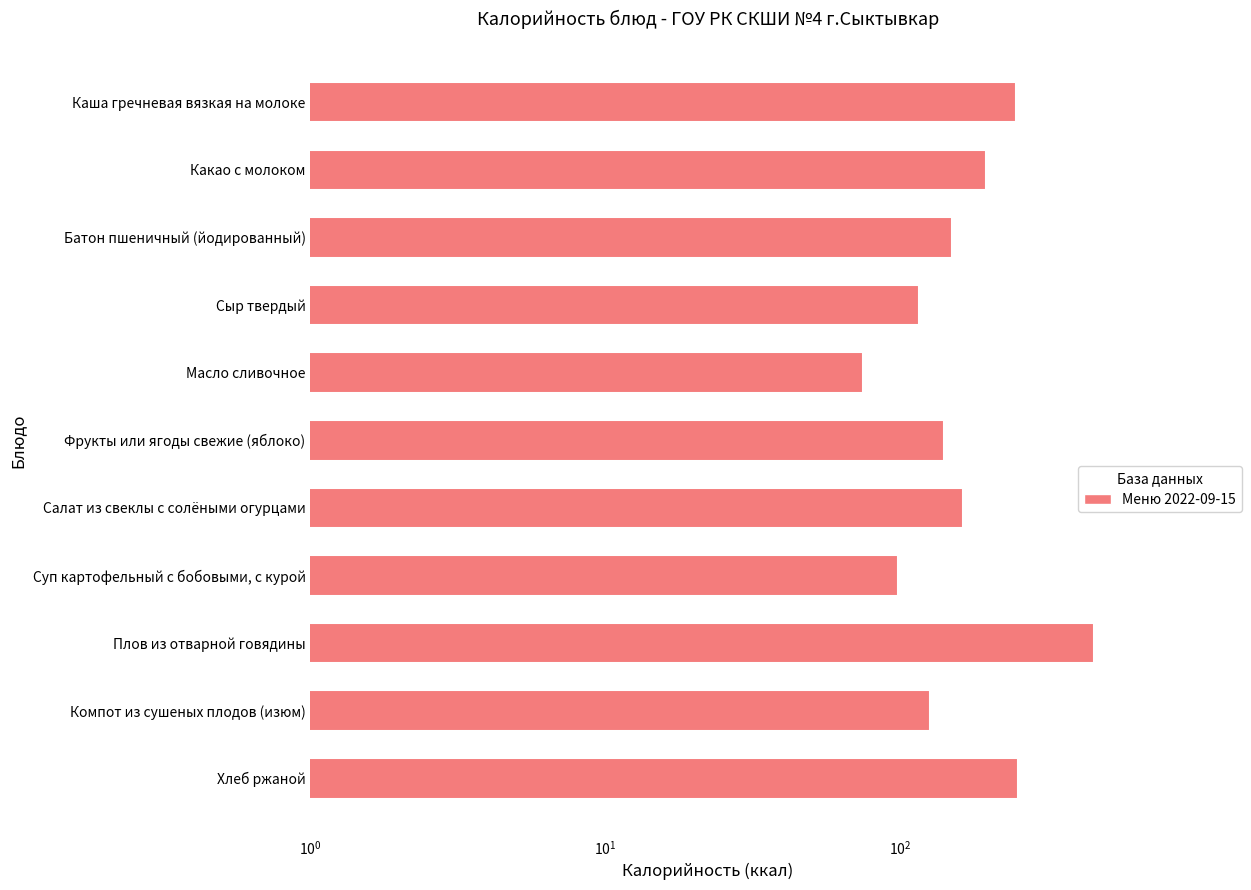

At which category does the chart reach its peak across all series?

Плов из отварной говядины